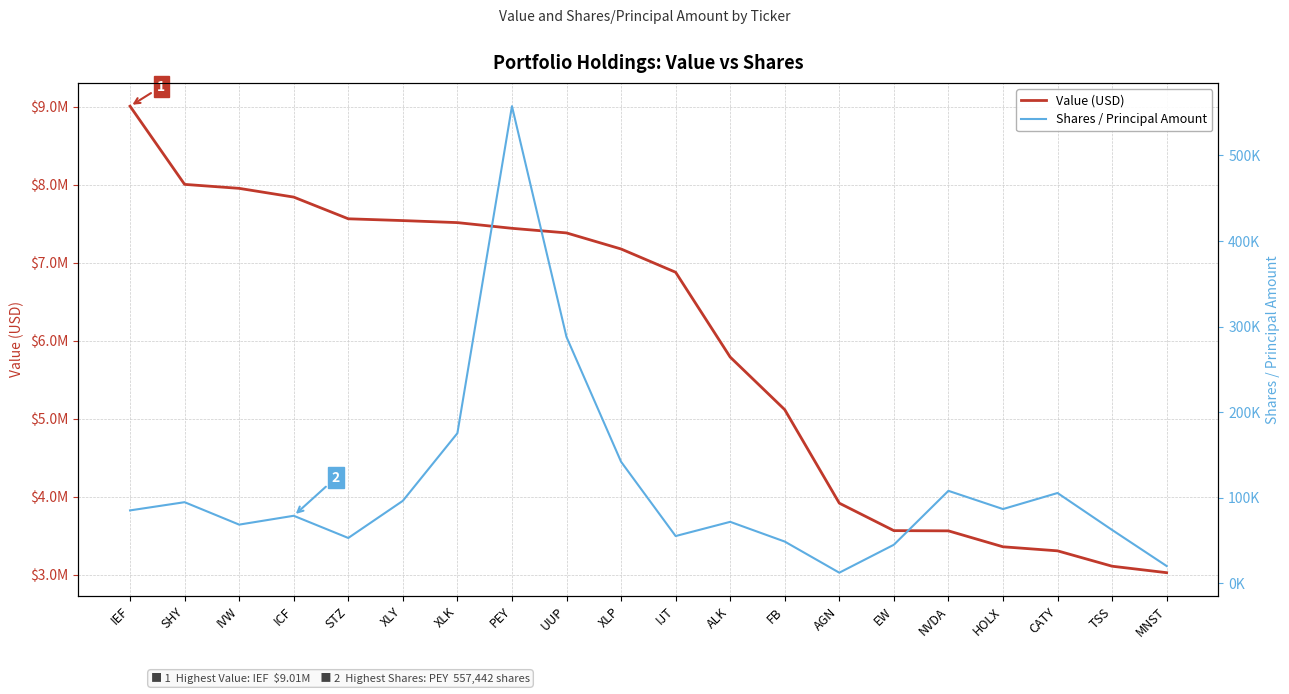

True or false: Shares / Principal Amount has a value of 19575 at IJT.

False